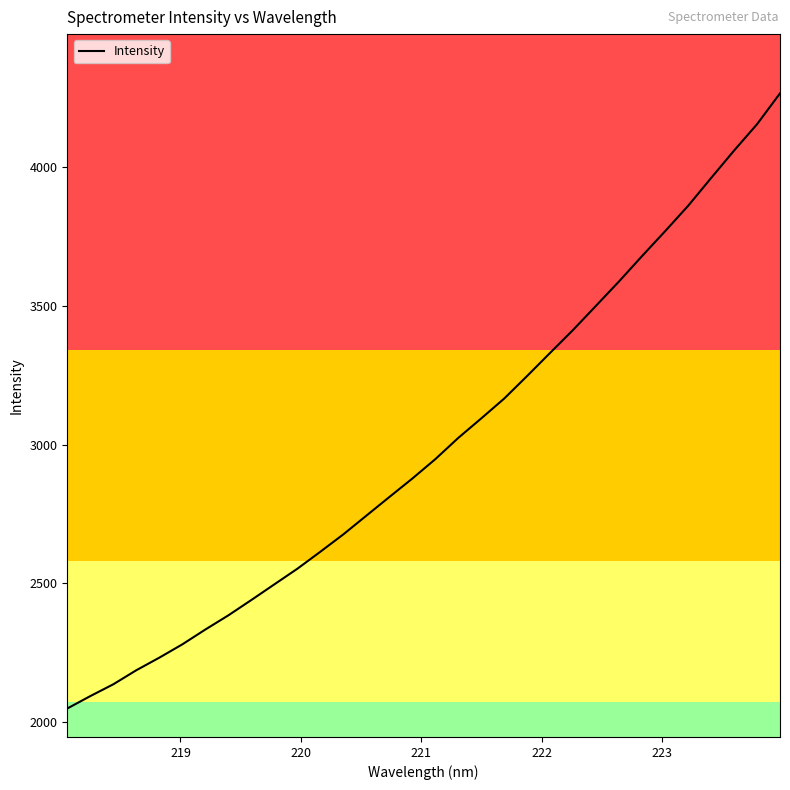

What is the minimum value shown in the chart?

2049.9